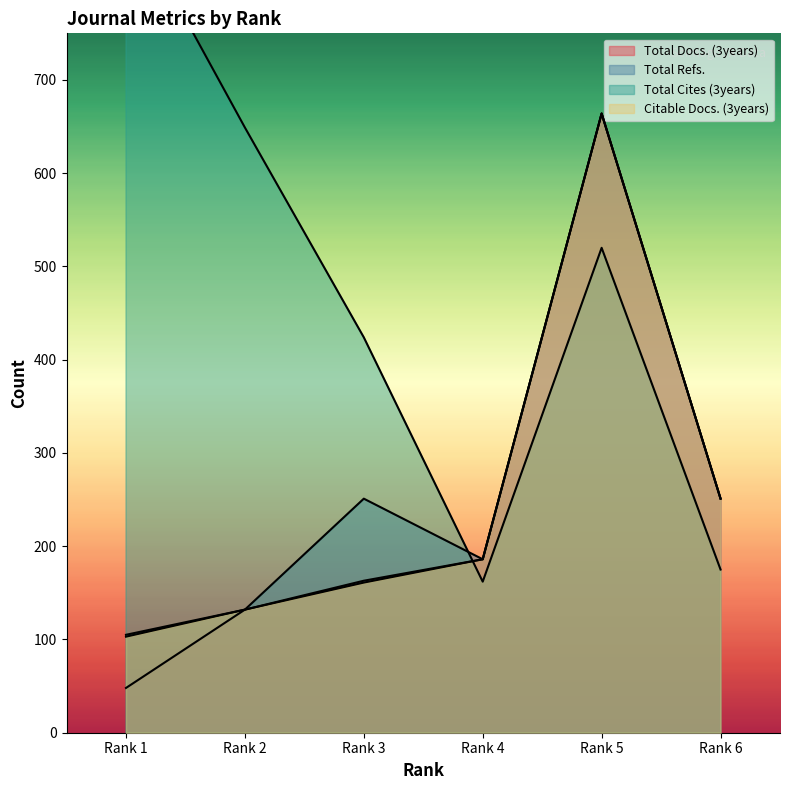

What is the value of the Citable Docs. (3years) point at the 4th from the left?

186